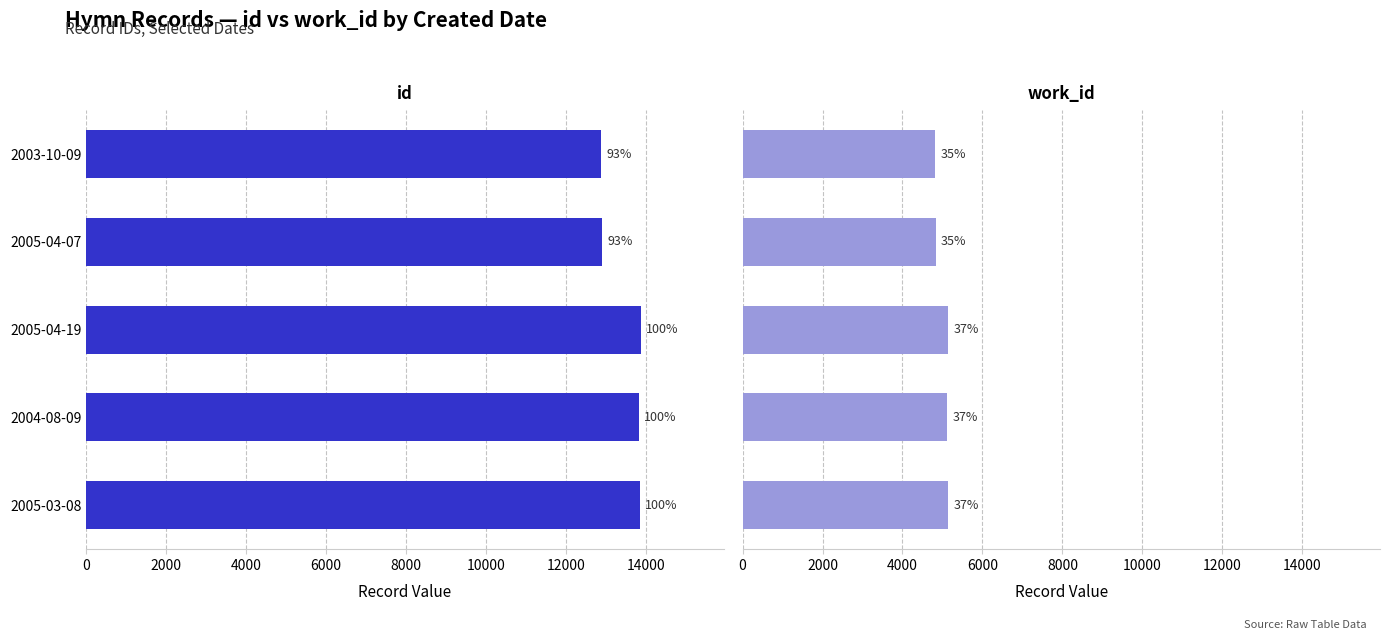

Count the number of data series in this chart.

2